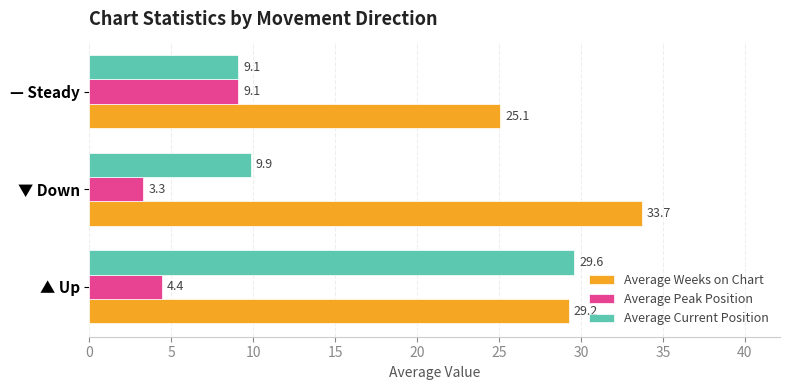

Count the number of data series in this chart.

3